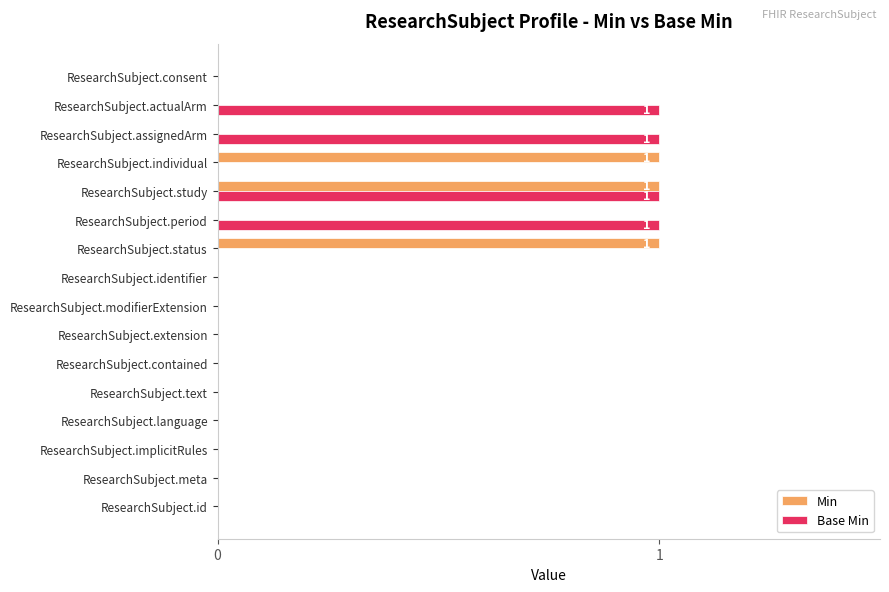

At which category is the sum across all series the highest?

ResearchSubject.study